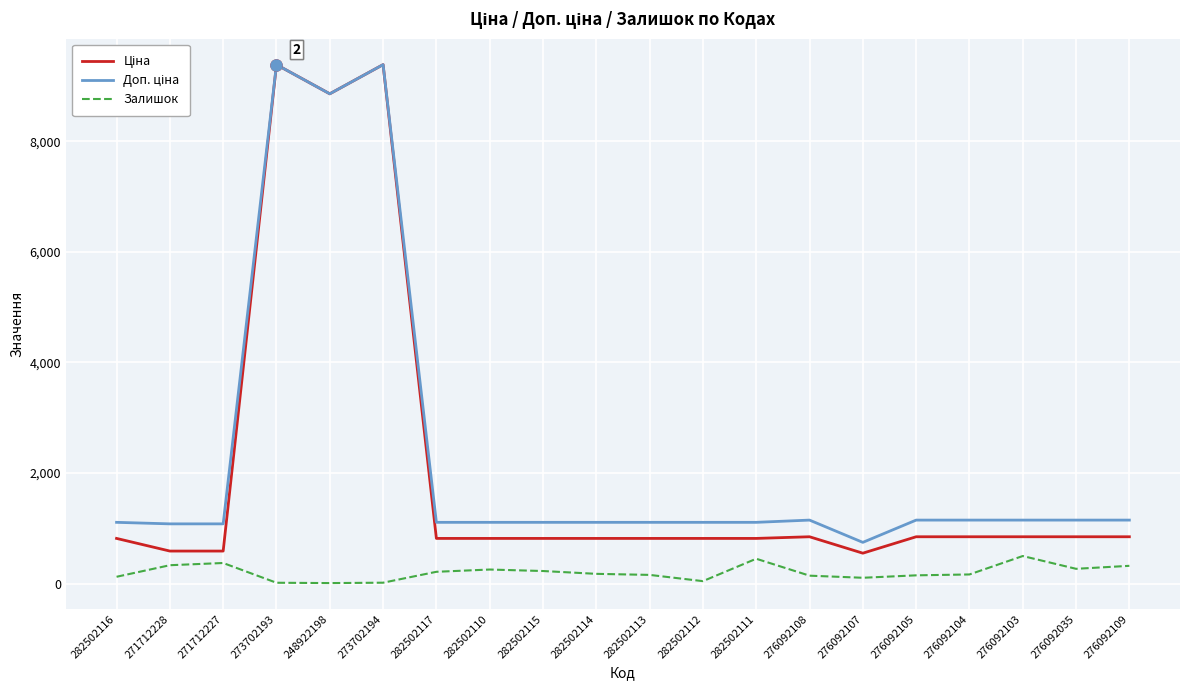

True or false: Залишок has a value of 46.0 at 282502112.

True